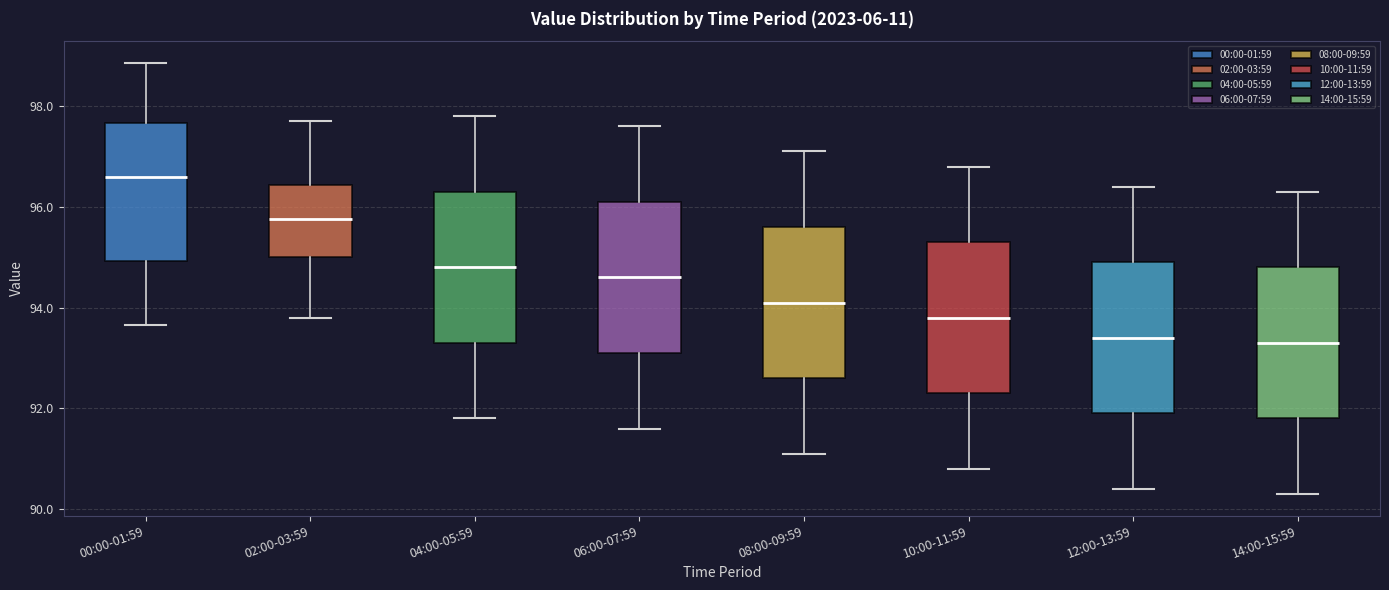

Reading left to right, read every box against the y-axis: the position of its median line, the range the box covers, and the ends of its whiskers. The values are not printed on the chart, so give them approximately, as read against the axis.

00:00-01:59: median 96.6, box 95.0 to 97.6, whiskers 93.6 to 98.8
02:00-03:59: median 95.8, box 95.0 to 96.4, whiskers 93.8 to 97.8
04:00-05:59: median 94.8, box 93.4 to 96.4, whiskers 91.8 to 97.8
06:00-07:59: median 94.6, box 93.2 to 96.2, whiskers 91.6 to 97.6
08:00-09:59: median 94.2, box 92.6 to 95.6, whiskers 91.2 to 97.2
10:00-11:59: median 93.8, box 92.4 to 95.4, whiskers 90.8 to 96.8
12:00-13:59: median 93.4, box 92.0 to 95.0, whiskers 90.4 to 96.4
14:00-15:59: median 93.4, box 91.8 to 94.8, whiskers 90.4 to 96.4